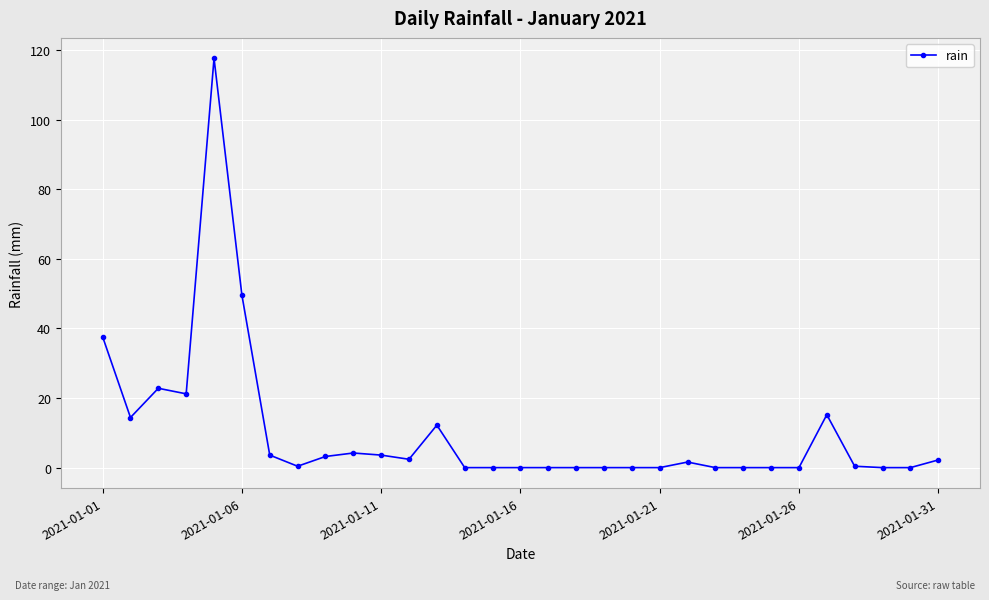

What is the greatest value displayed?

117.6